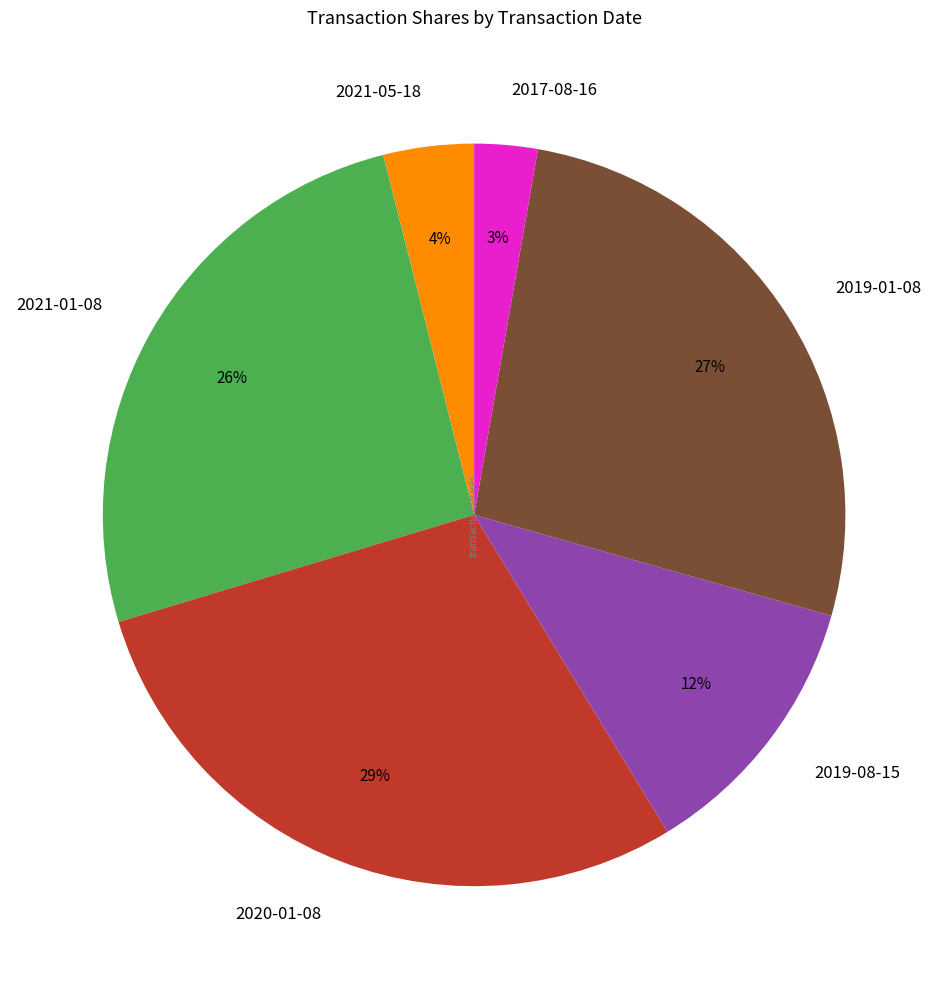

Combined, do 2021-05-18 and 2020-01-08 account for over 50%?

No